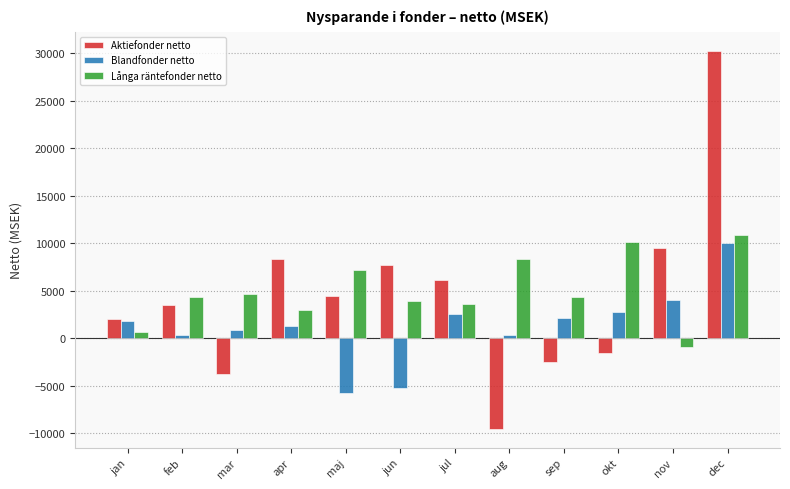

What is the difference between the highest and lowest values at jul?

3566.2